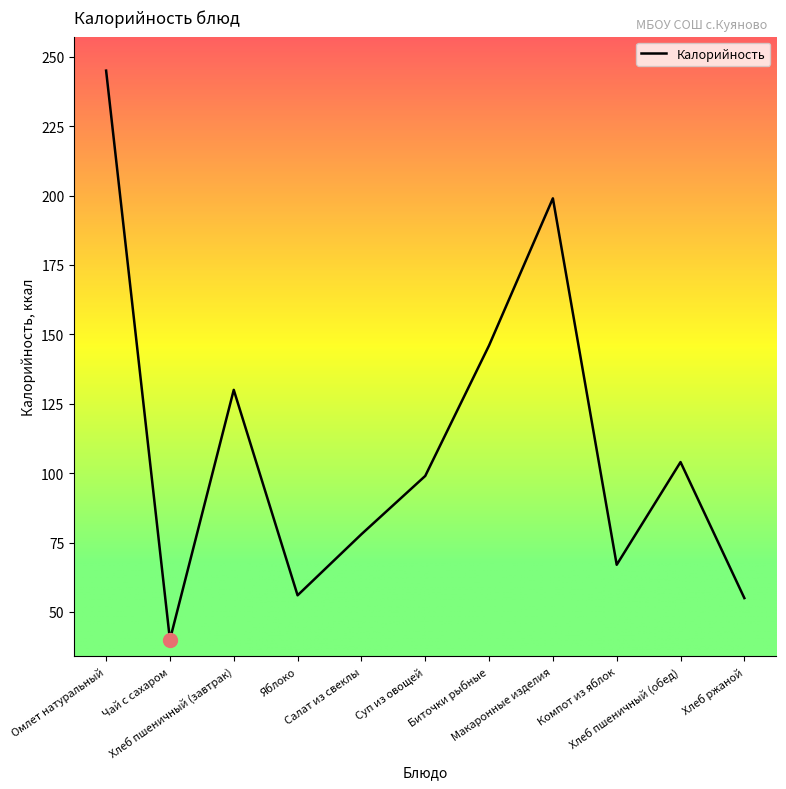

What is the greatest value displayed?

245